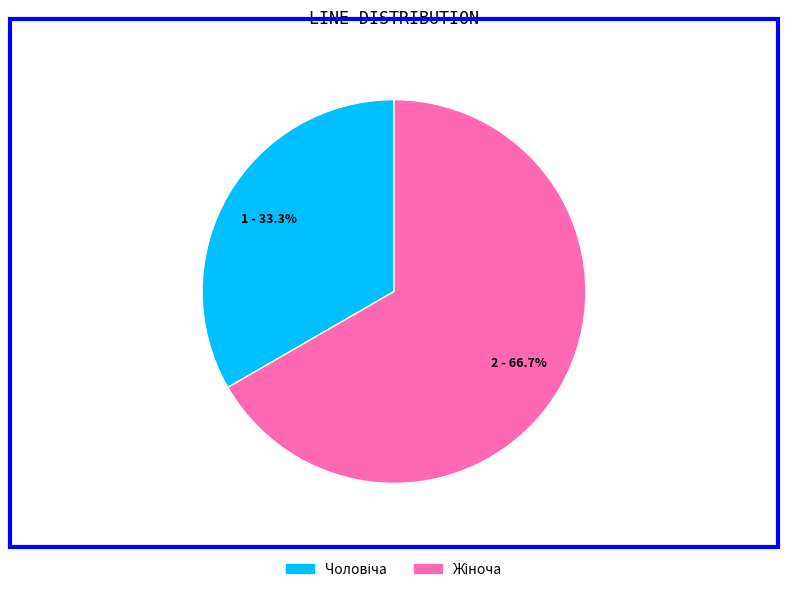

Does any single category account for the majority?

Yes